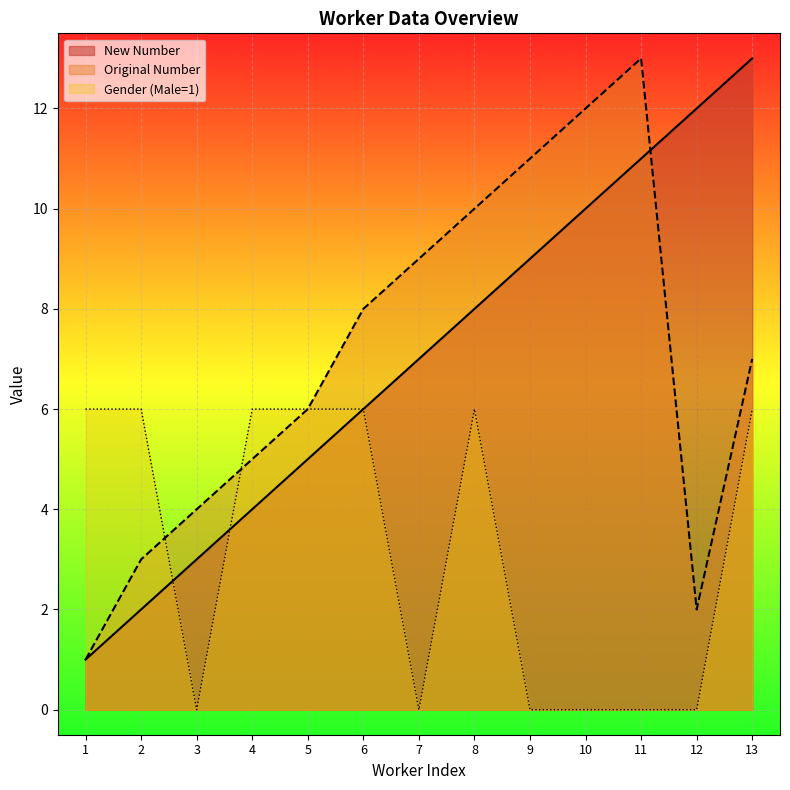

What is the ratio of the value at 13 to the value at 4?

3.2